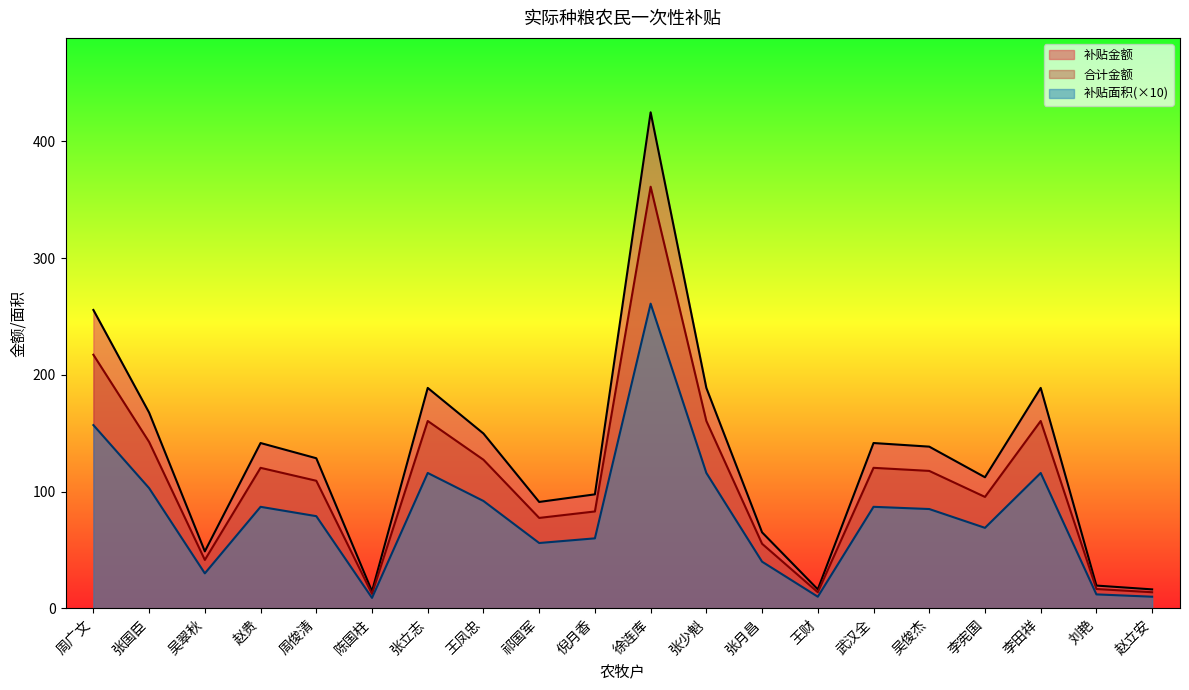

What are all the series names shown in the legend?

补贴金额, 合计金额, 补贴面积(×10)